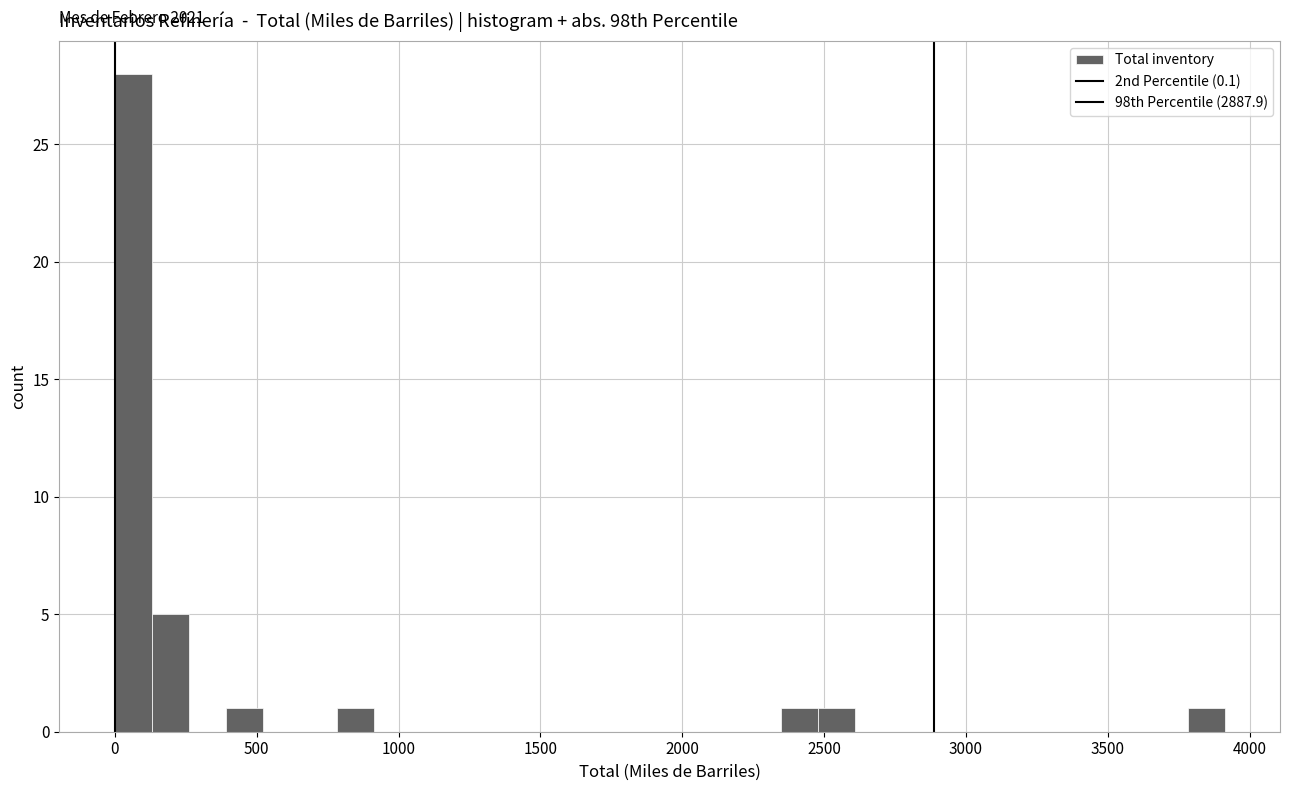

Around what value on the x-axis is the tallest bar? Give the approximate position of its centre, as read against the axis.

50